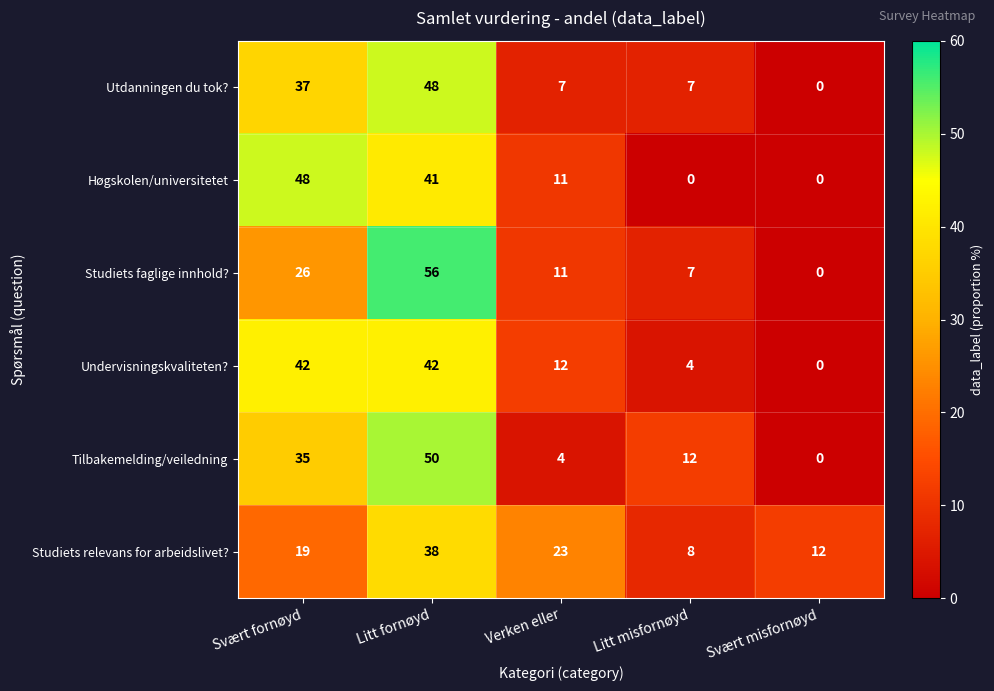

Reading left to right, what are all the values shown in this chart?

Utdanningen du tok?: Svært fornøyd=37	Litt fornøyd=48	Verken eller=7	Litt misfornøyd=7	Svært misfornøyd=0
Høgskolen/universitetet: Svært fornøyd=48	Litt fornøyd=41	Verken eller=11	Litt misfornøyd=0	Svært misfornøyd=0
Studiets faglige innhold?: Svært fornøyd=26	Litt fornøyd=56	Verken eller=11	Litt misfornøyd=7	Svært misfornøyd=0
Undervisningskvaliteten?: Svært fornøyd=42	Litt fornøyd=42	Verken eller=12	Litt misfornøyd=4	Svært misfornøyd=0
Tilbakemelding/veiledning: Svært fornøyd=35	Litt fornøyd=50	Verken eller=4	Litt misfornøyd=12	Svært misfornøyd=0
Studiets relevans for arbeidslivet?: Svært fornøyd=19	Litt fornøyd=38	Verken eller=23	Litt misfornøyd=8	Svært misfornøyd=12